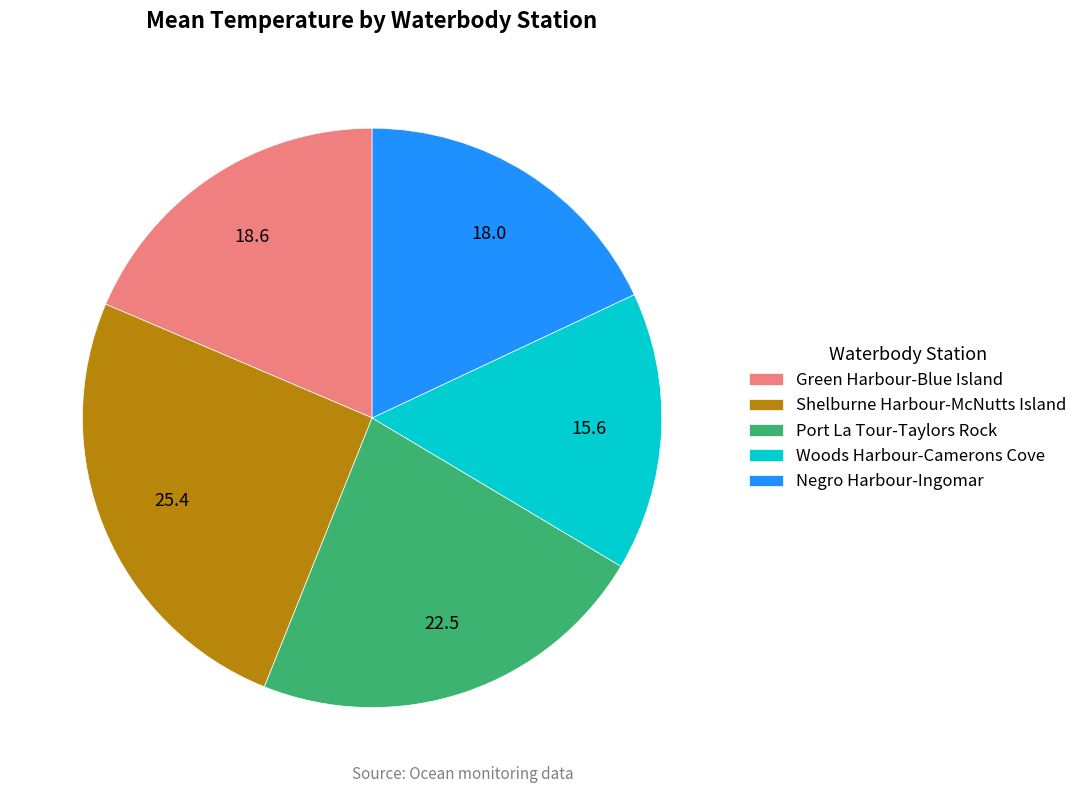

Which slice is the largest?

Shelburne Harbour-McNutts Island